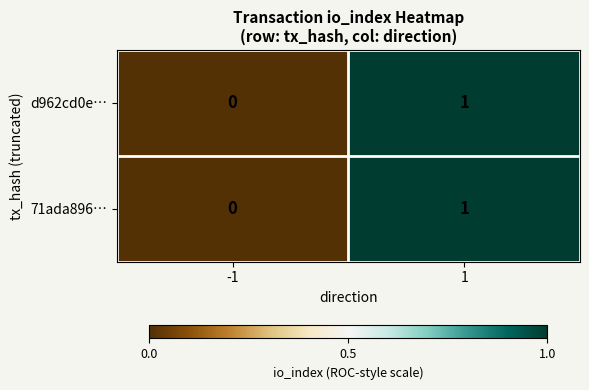

How many categories are shown in the chart?

2